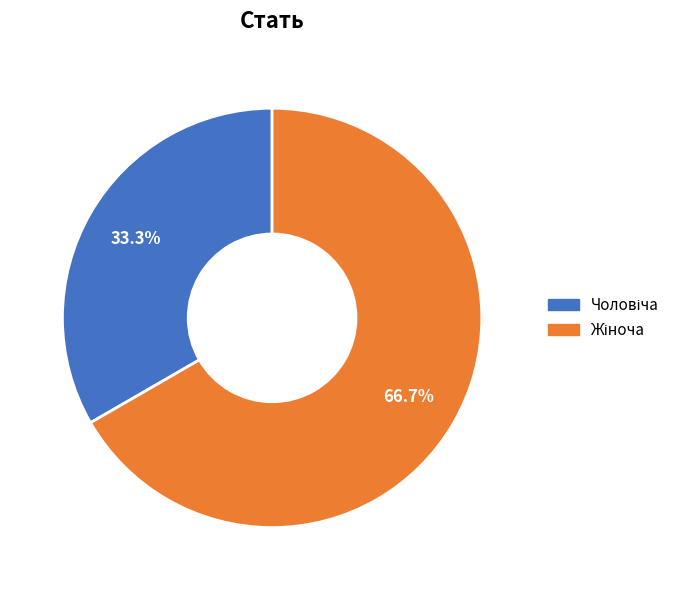

Does any single category account for the majority?

Yes